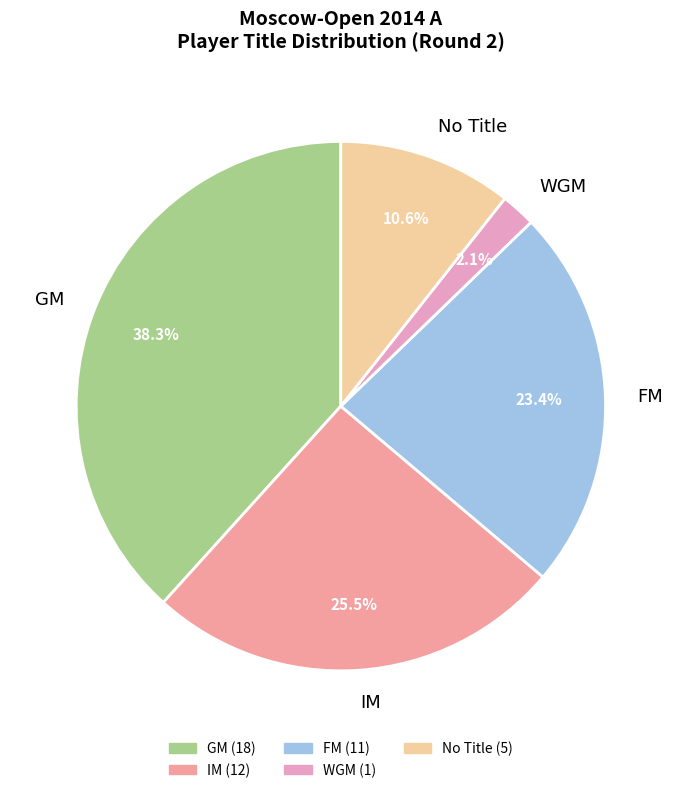

True or false: IM accounts for 11% of the total.

False